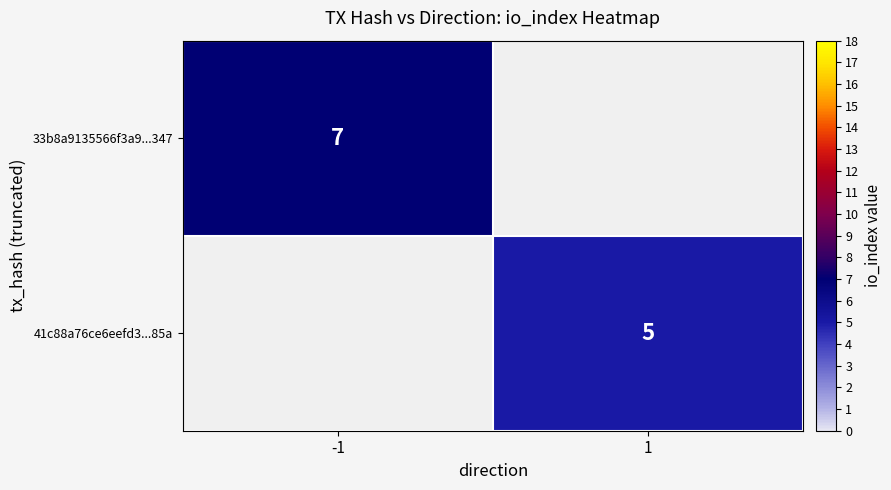

At how many categories does at least one series exceed 1?

2